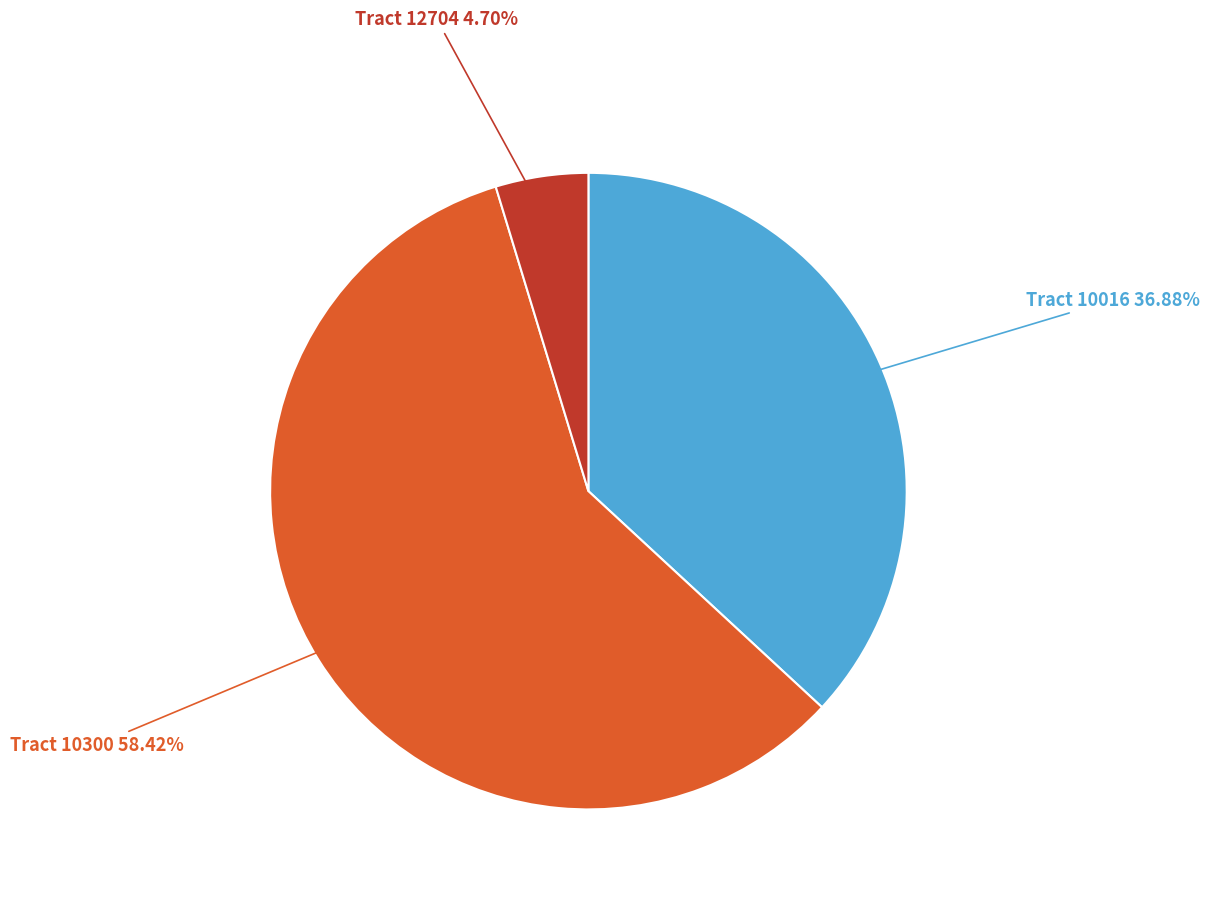

Between Tract 10300 and Tract 10016, which is larger?

Tract 10300